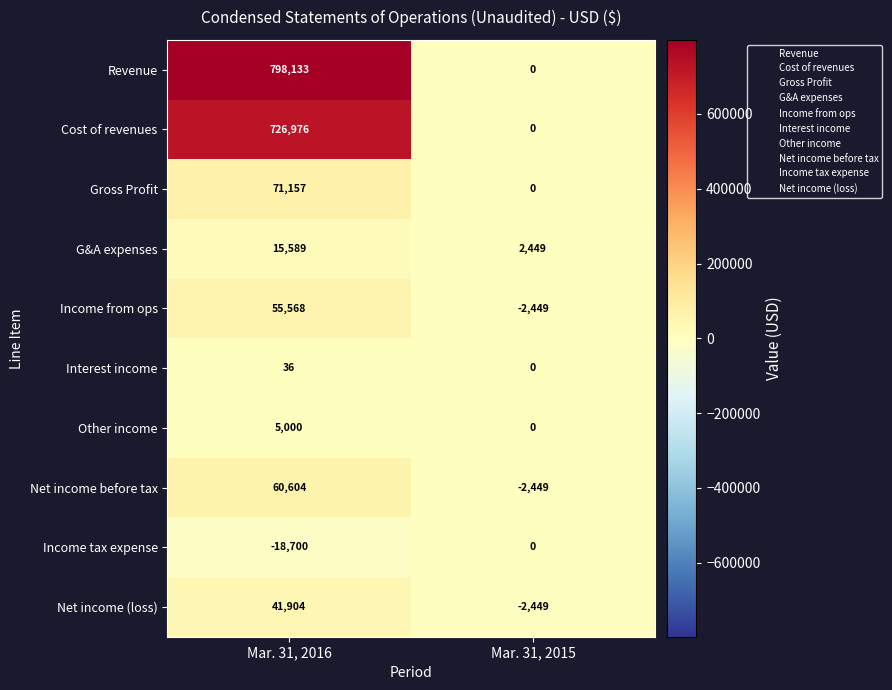

What is the average value of the G&A expenses series?

9019